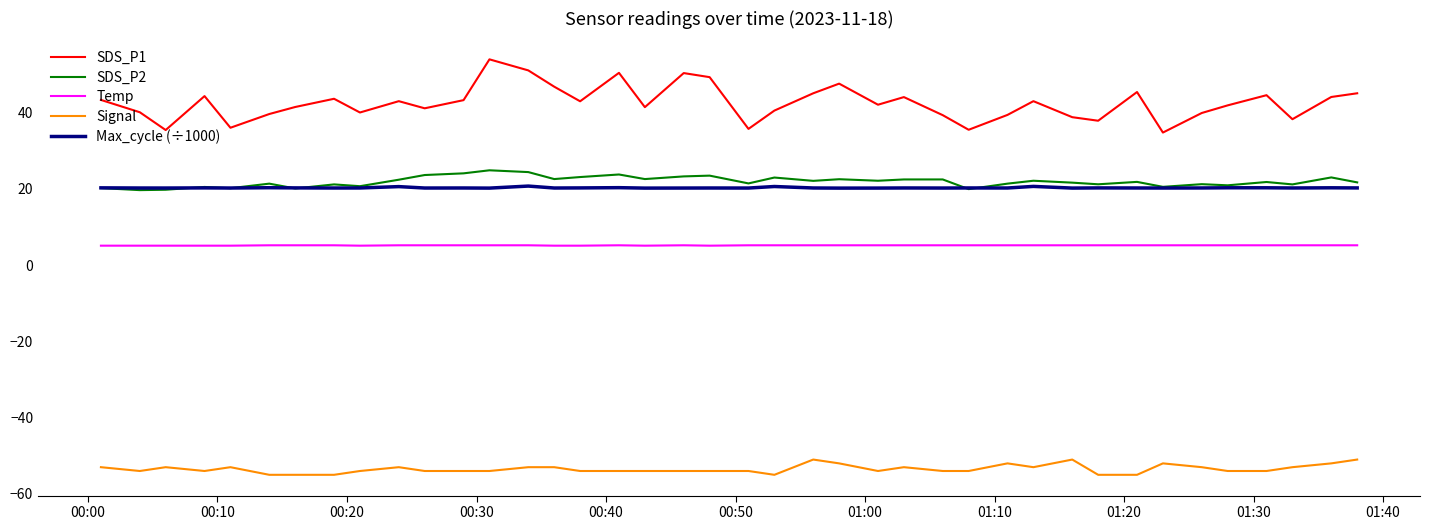

List the series in order of their peak value, highest first.

SDS_P1, SDS_P2, Max_cycle (÷1000), Temp, Signal